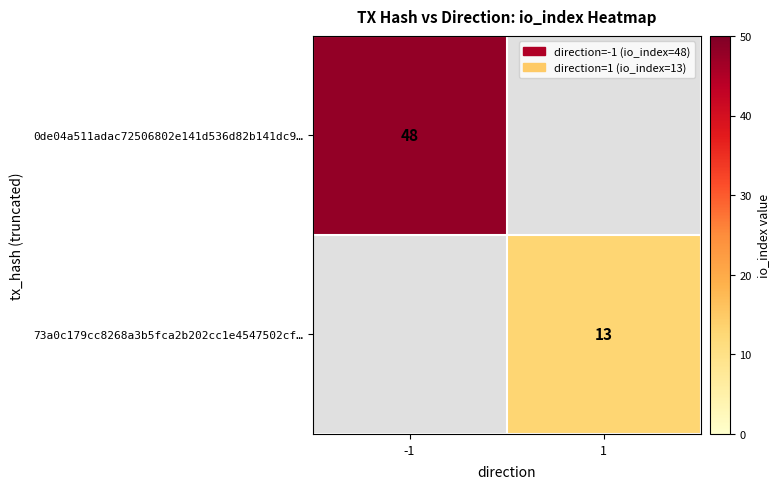

True or false: 0de04a511adac72506802e141d536d82b141dc9… has a value of 73 at -1.

False